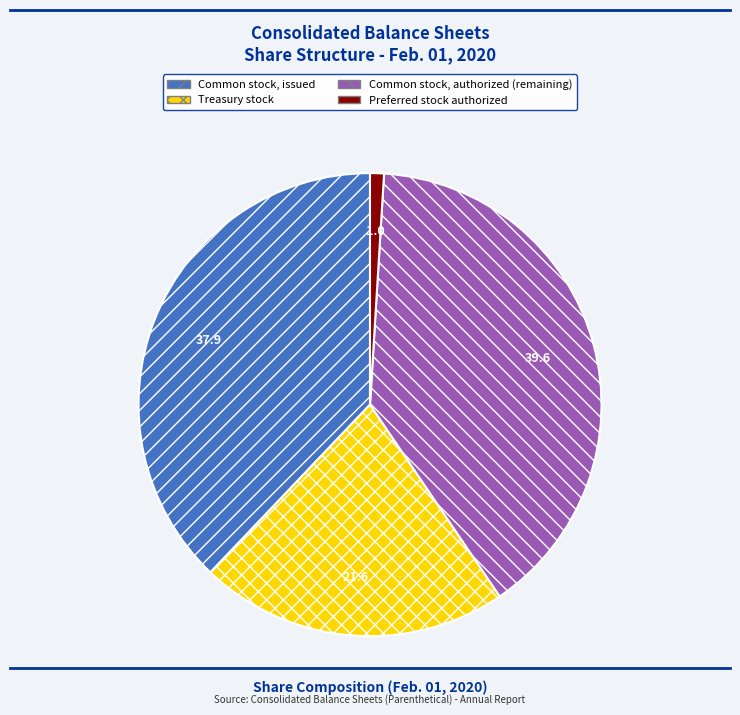

Is there a majority slice in this chart?

No